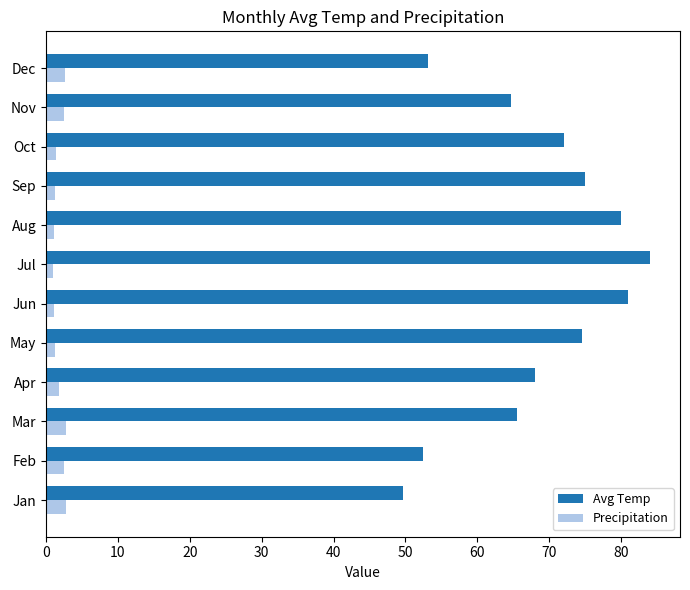

How many values in the Avg Temp series are below 72?

6